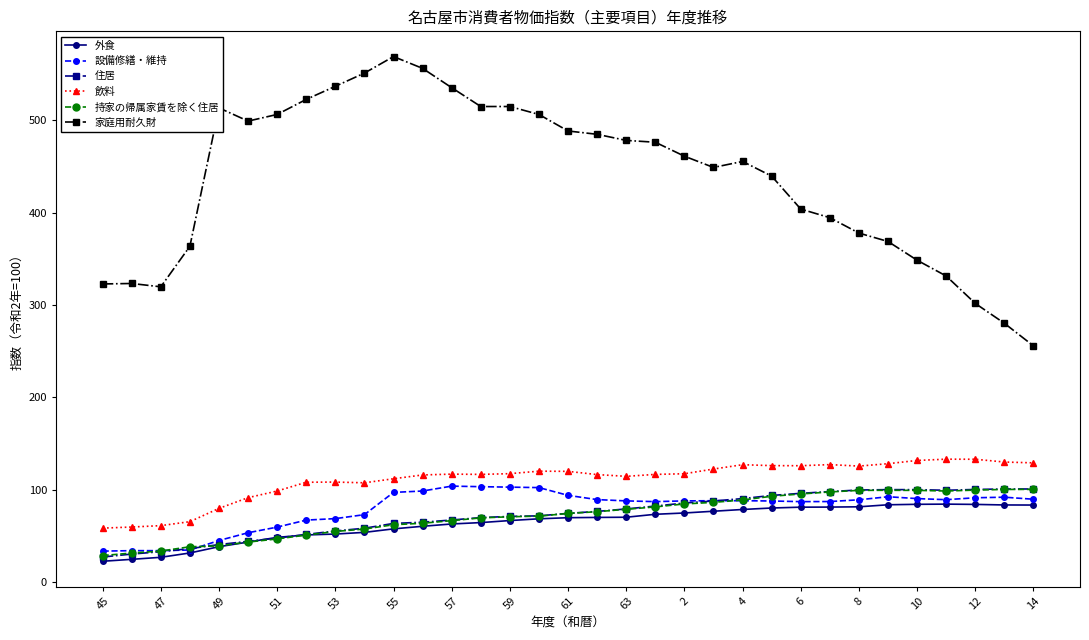

What is the maximum value shown in the chart?

569.1